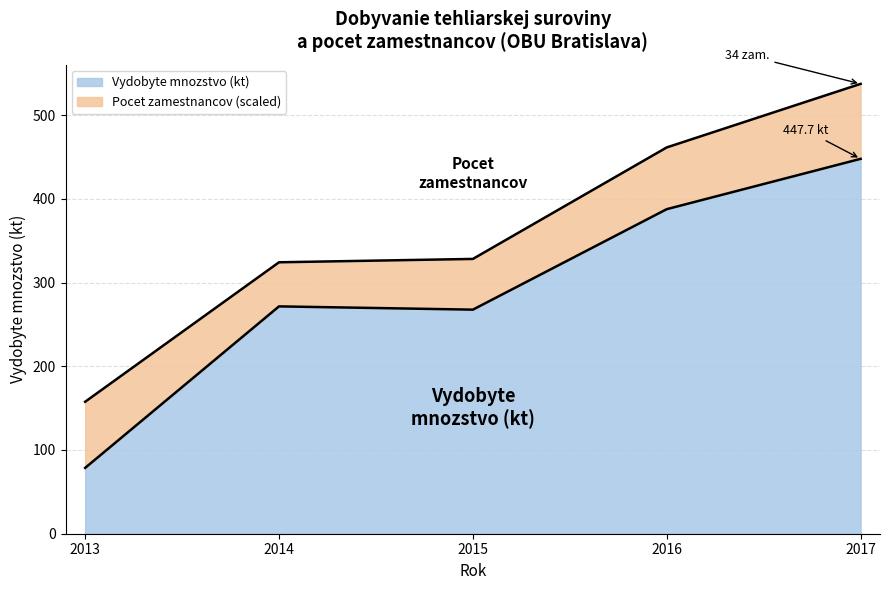

Rank the categories by value from lowest to highest.

2013, 2015, 2014, 2016, 2017